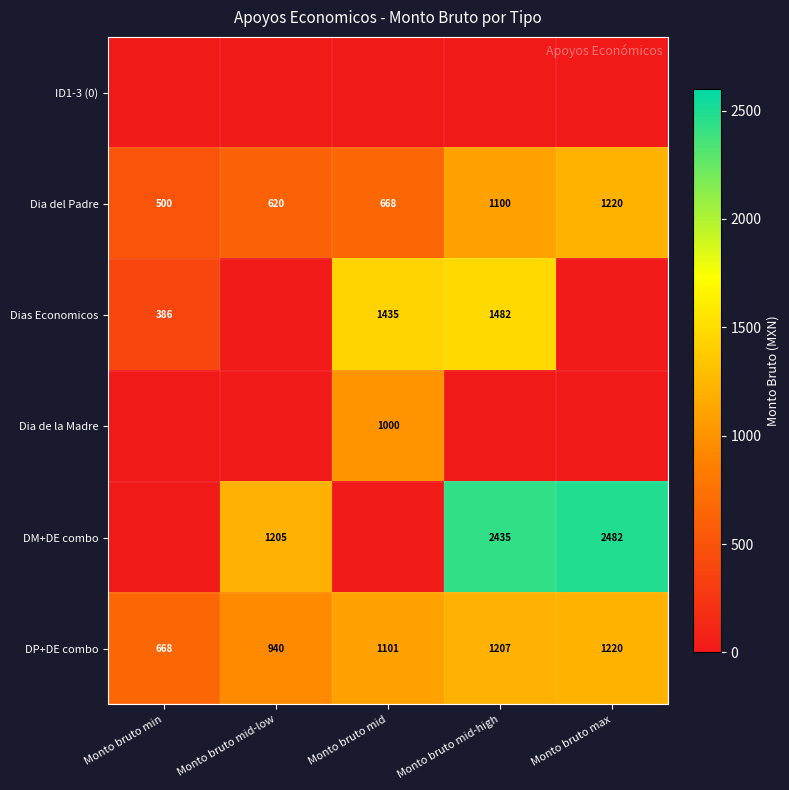

Is the value of Dia del Padre at Monto bruto mid-low greater than the value of DM+DE combo at Monto bruto mid-high?

No